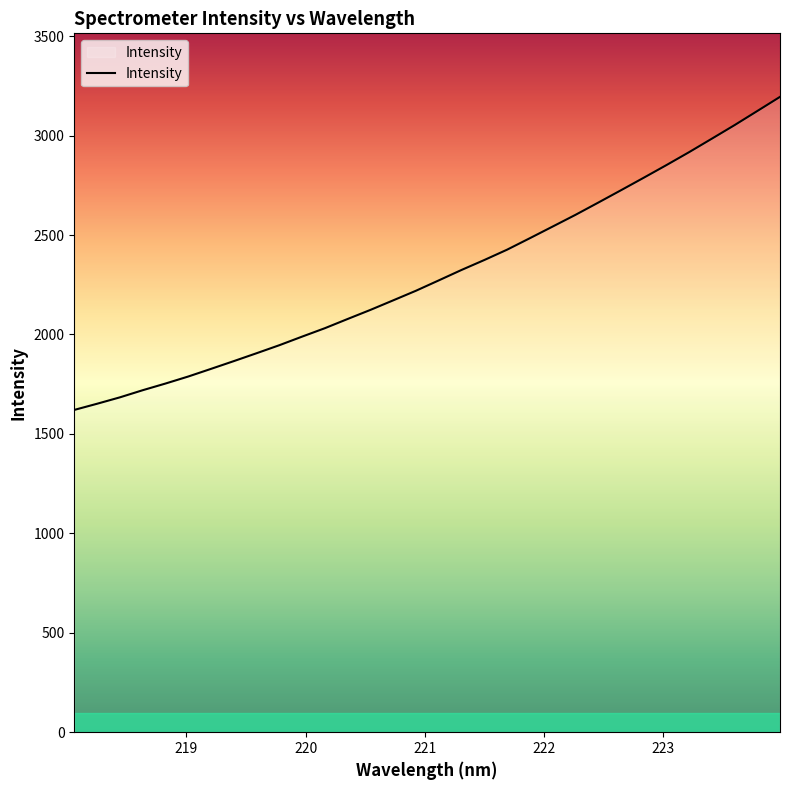

What is the difference between the maximum and minimum values?

1574.3